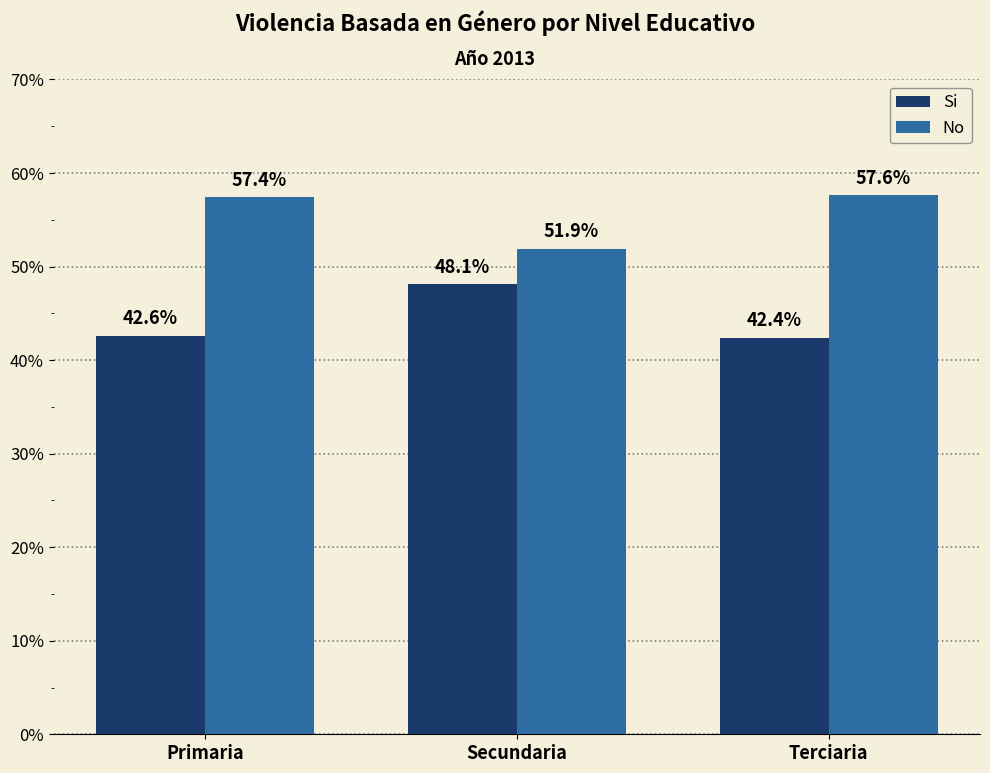

What are all the series names shown in the legend?

Si, No